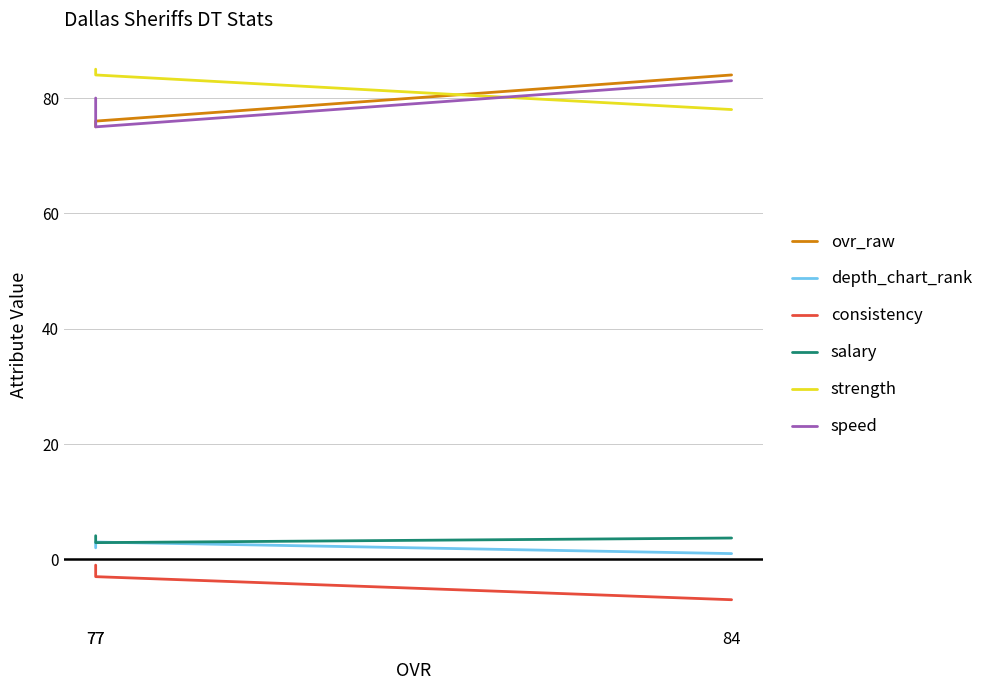

Reading left to right, transcribe all the data shown in this chart.

ovr_raw: 84=84.0	77=76.0	77=75.0
depth_chart_rank: 84=1.0	77=3.0	77=2.0
consistency: 84=-7.0	77=-3.0	77=-1.0
salary: 84=3.7	77=2.9	77=4.1
strength: 84=78.0	77=84.0	77=85.0
speed: 84=83.0	77=75.0	77=80.0